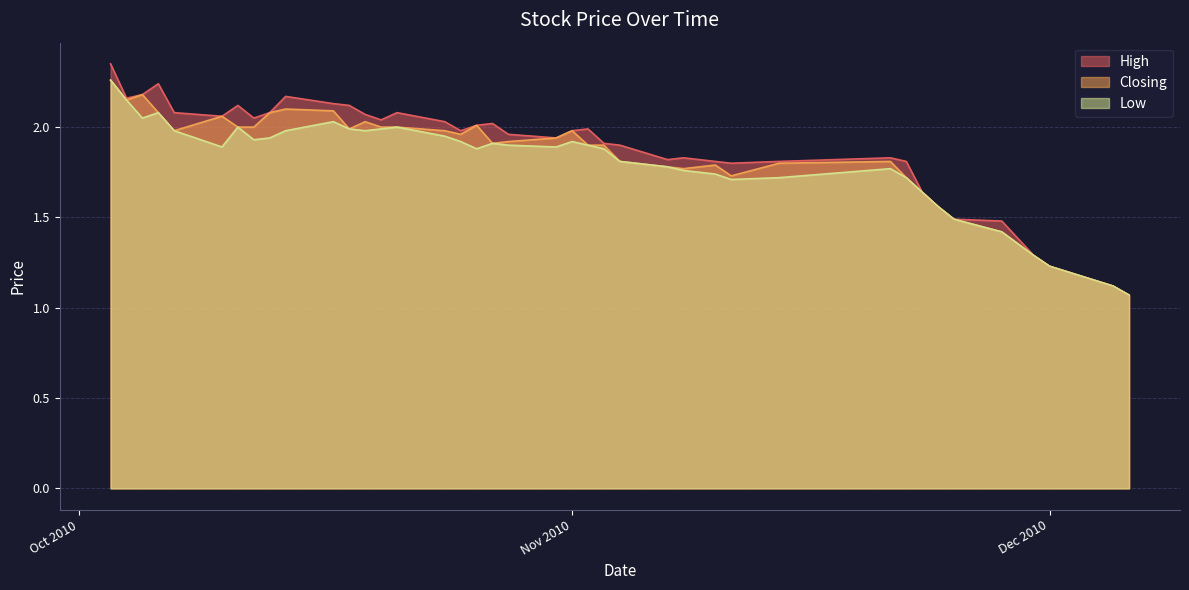

Does the chart display data point markers on the line(s)?

No